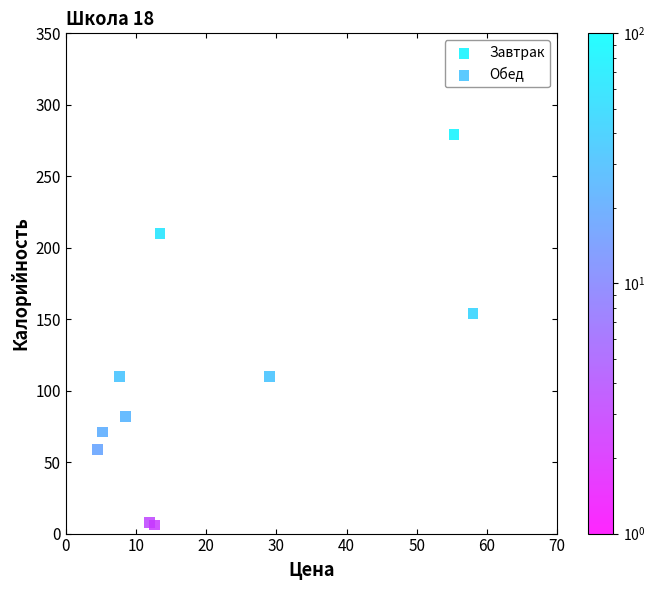

Which series has the largest Y range (max minus min)?

Завтрак